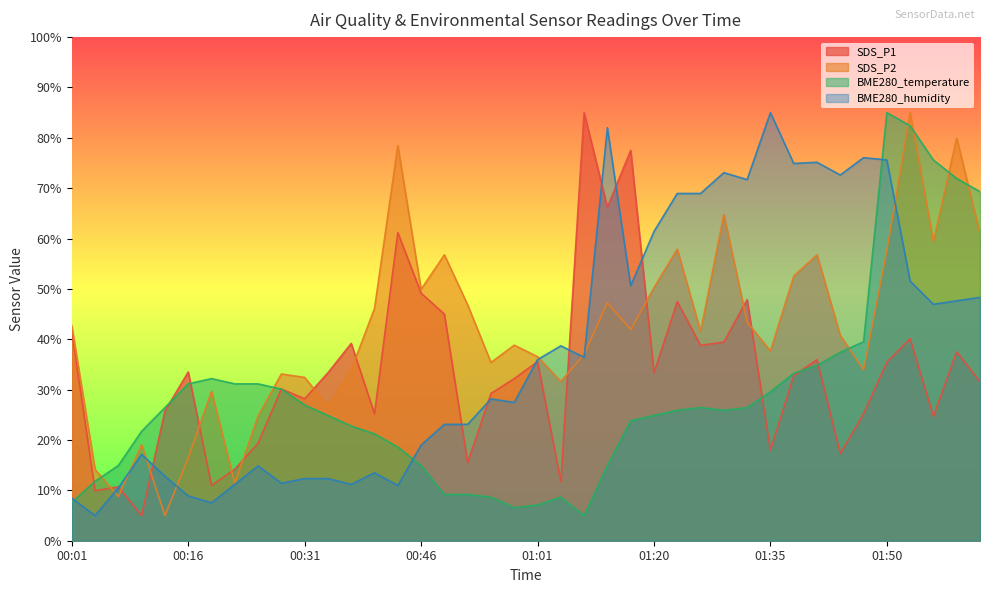

What position from the right is 00:58?

21